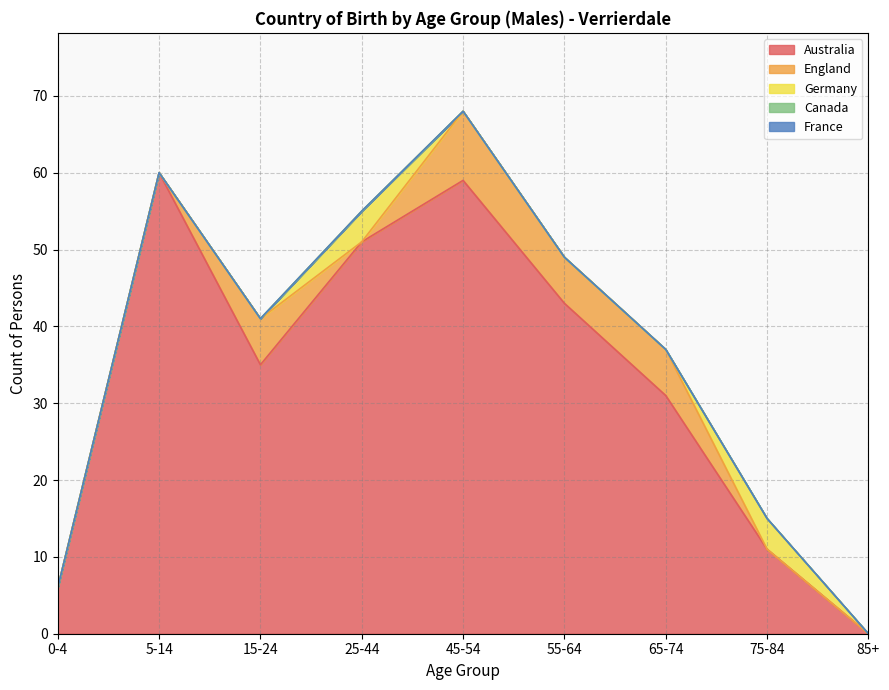

Which series changed the most between 5-14 and 75-84?

Australia